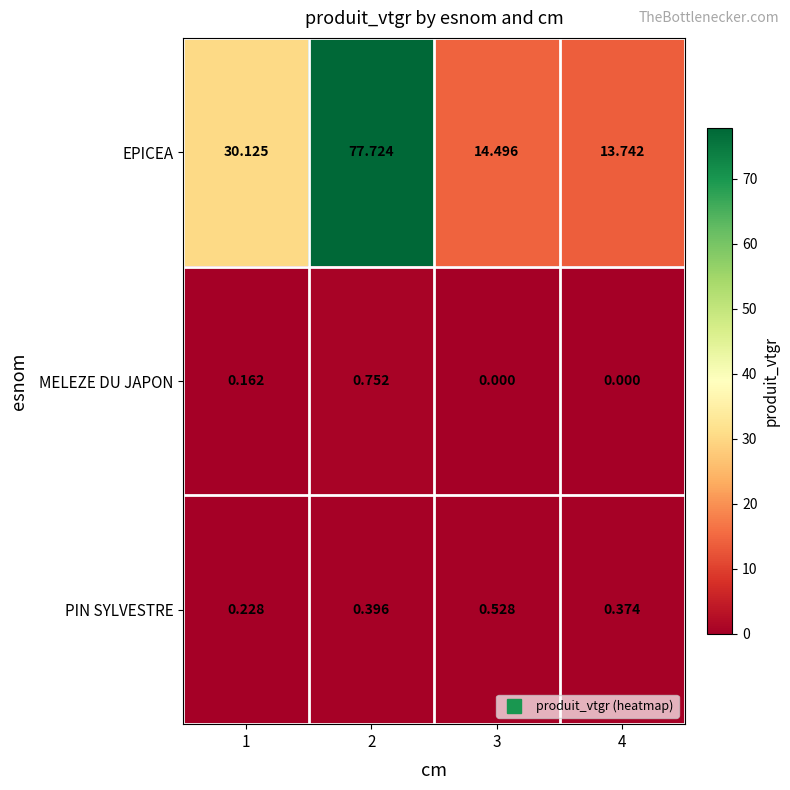

Which series has the largest total across all categories?

EPICEA